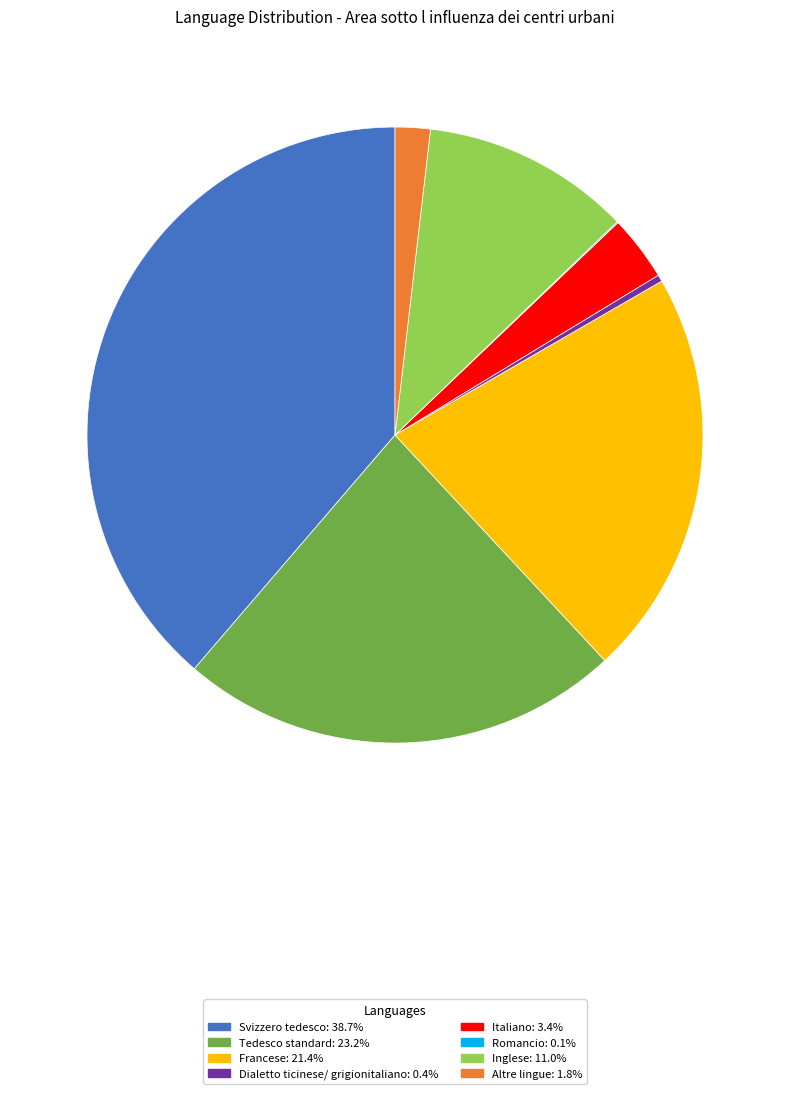

What is the ratio of the value at Tedesco standard: 23.2% to the value at Italiano: 3.4%?

6.8